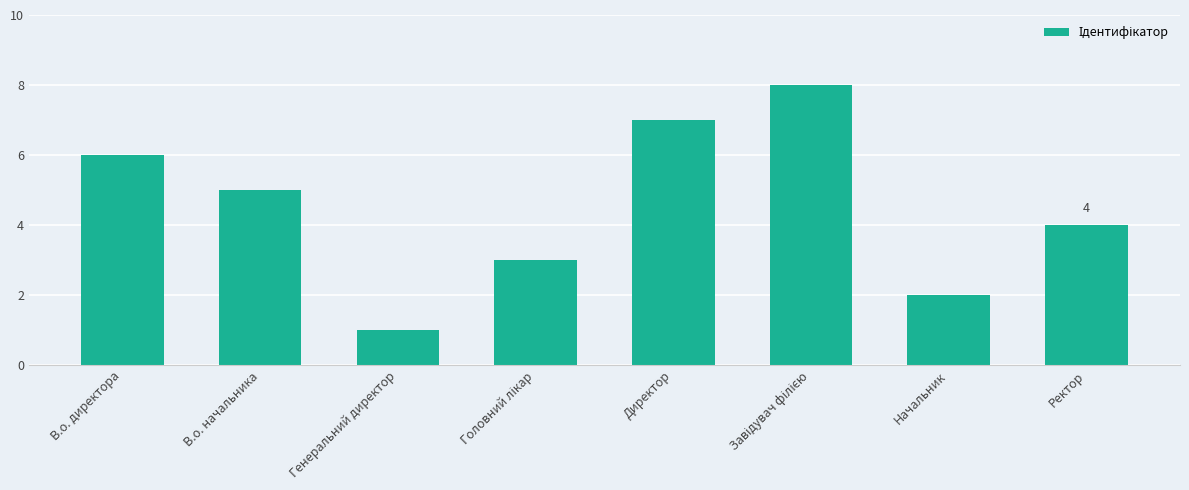

How many bars are there in total?

8